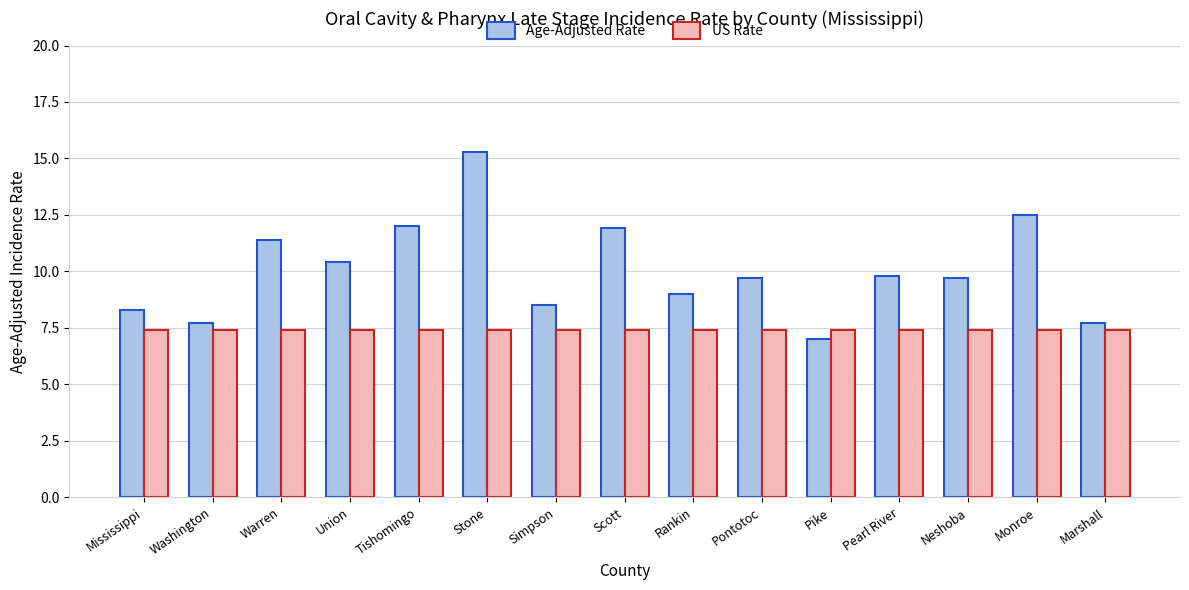

Rank the series at Mississippi from highest to lowest value.

Age-Adjusted Rate, US Rate